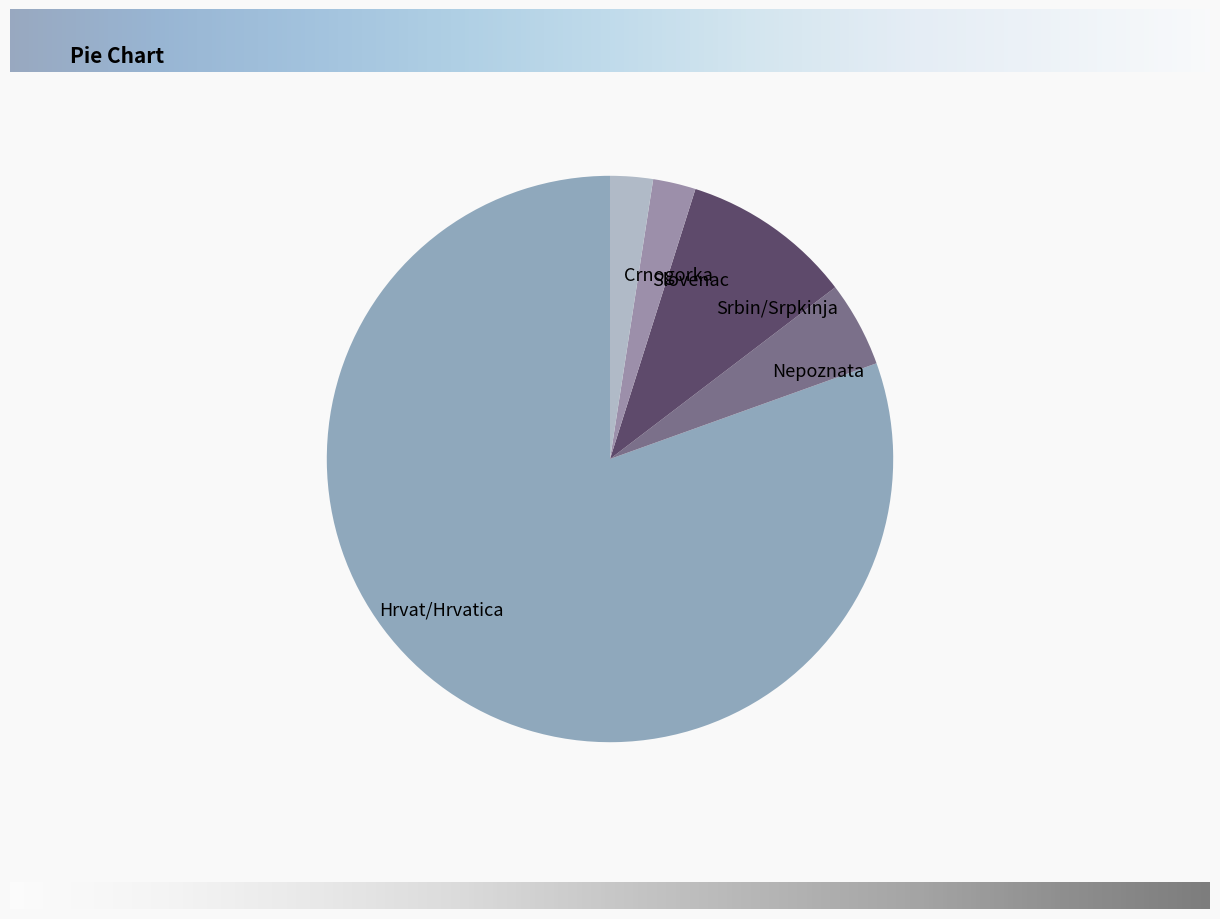

Is there a majority slice in this chart?

Yes